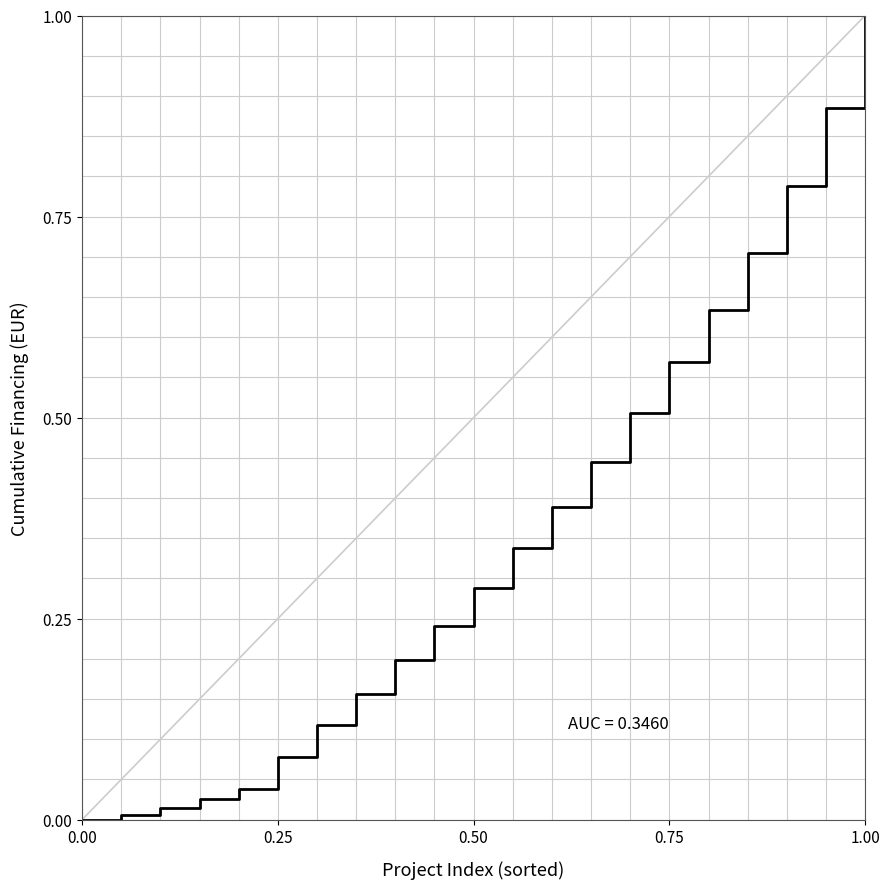

What is the greatest value displayed?

1.0